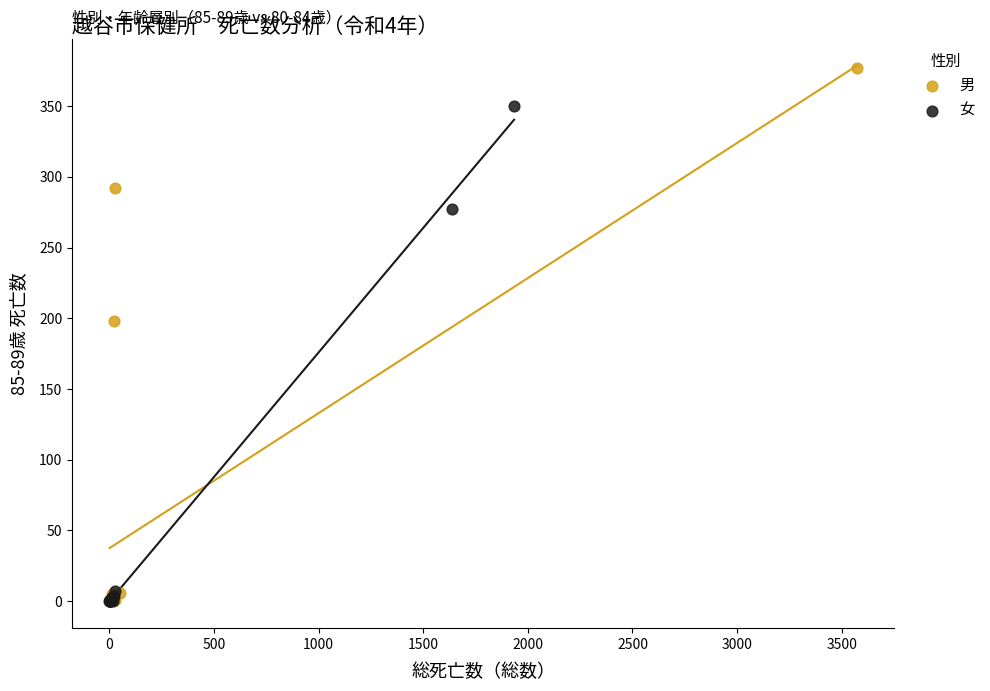

What are all the series names shown in the legend?

男, 女